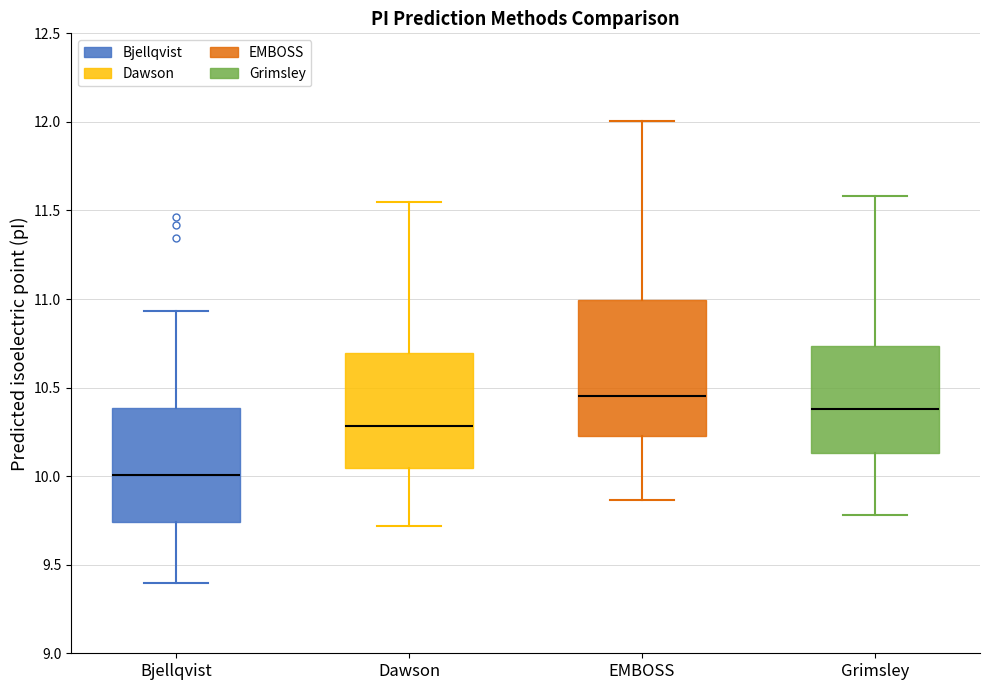

Which box is the tallest, from its lower edge to its upper edge?

EMBOSS